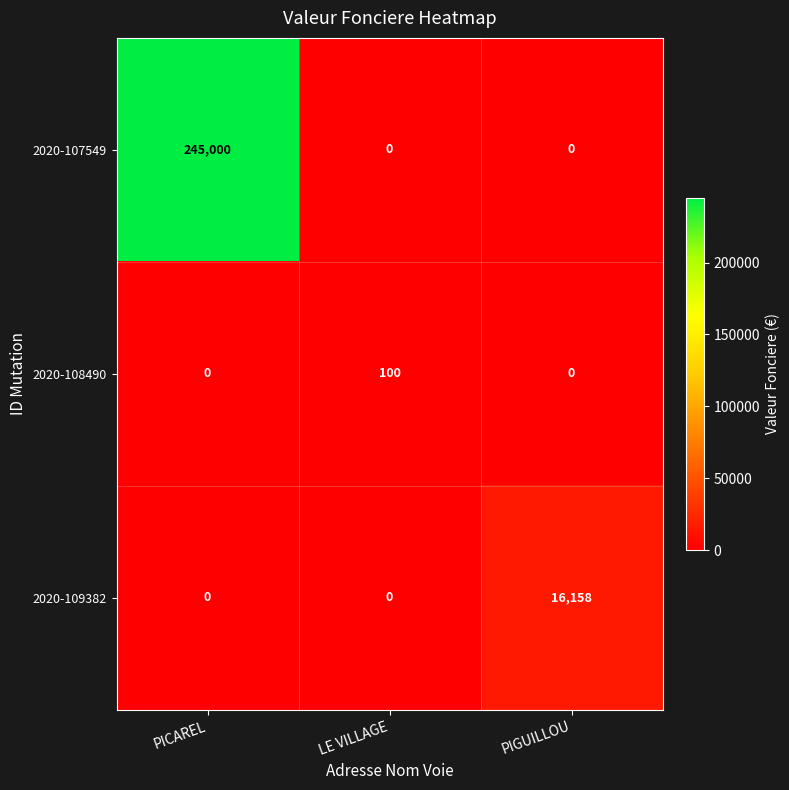

What is the spread (max minus min) of values at LE VILLAGE?

100